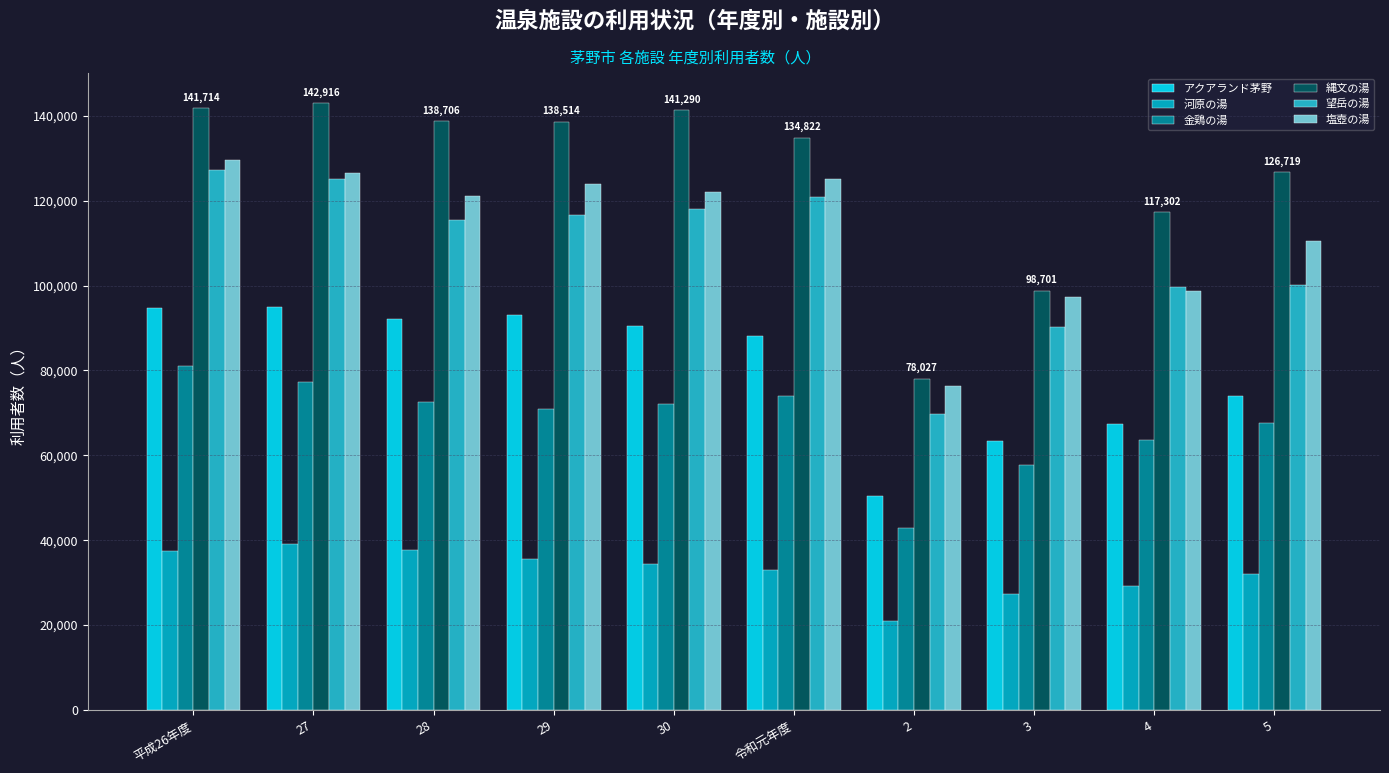

Reading right to left, extract all data points from this chart.

アクアランド茅野: 5=73916	4=67468	3=63433	2=50477	令和元年度=88074	30=90357	29=92968	28=92205	27=94847	平成26年度=94626
河原の湯: 5=32107	4=29252	3=27342	2=21062	令和元年度=33066	30=34415	29=35683	28=37652	27=39008	平成26年度=37511
金鶏の湯: 5=67572	4=63619	3=57776	2=42973	令和元年度=73896	30=72019	29=70835	28=72462	27=77312	平成26年度=81153
縄文の湯: 5=126719	4=117302	3=98701	2=78027	令和元年度=134822	30=141290	29=138514	28=138706	27=142916	平成26年度=141714
望岳の湯: 5=100196	4=99725	3=90169	2=69822	令和元年度=120899	30=117961	29=116696	28=115459	27=125192	平成26年度=127128
塩壺の湯: 5=110398	4=98788	3=97219	2=76216	令和元年度=125076	30=122062	29=123836	28=121050	27=126523	平成26年度=129648